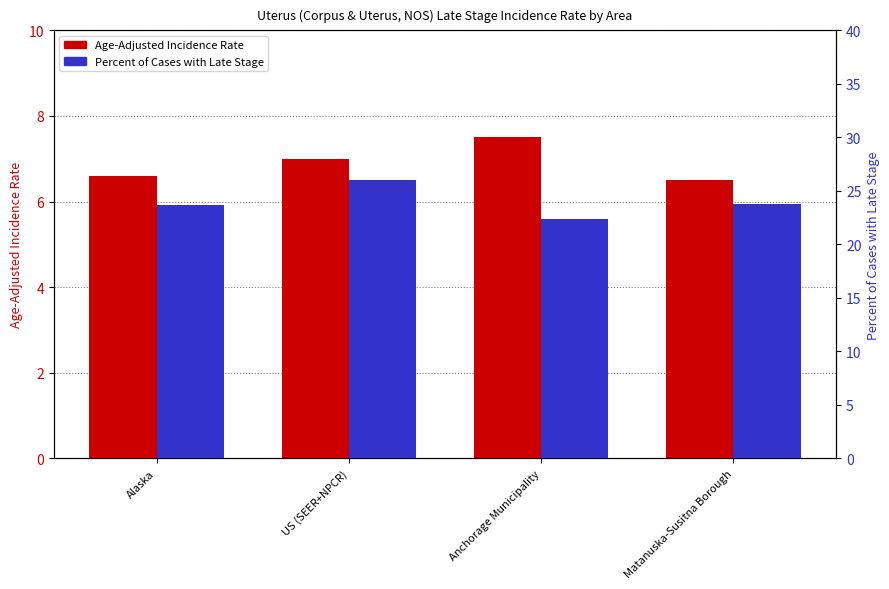

List the series in order of their overall mean, lowest first.

Age-Adjusted Incidence Rate, Percent of Cases with Late Stage